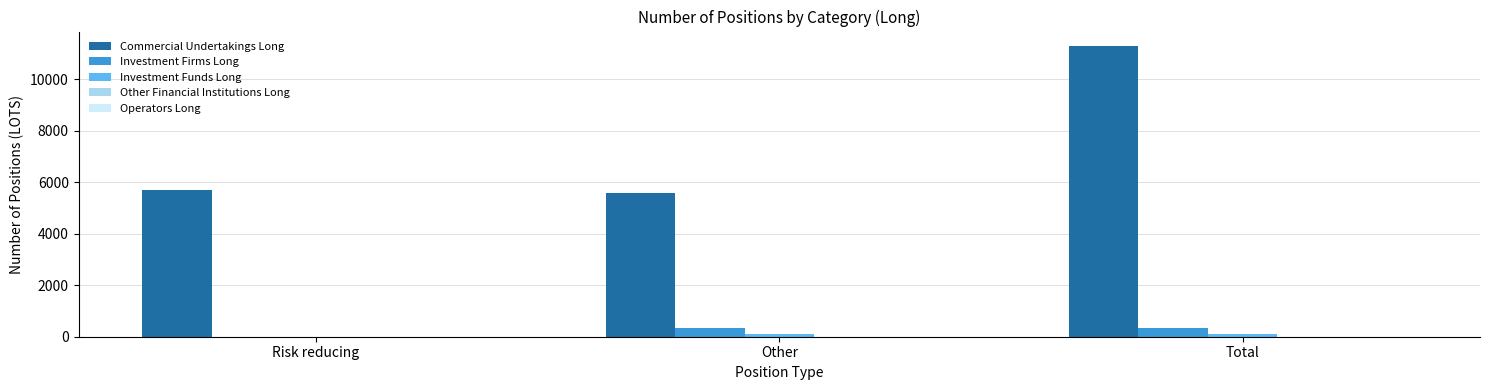

What is the greatest value displayed?

11288.1